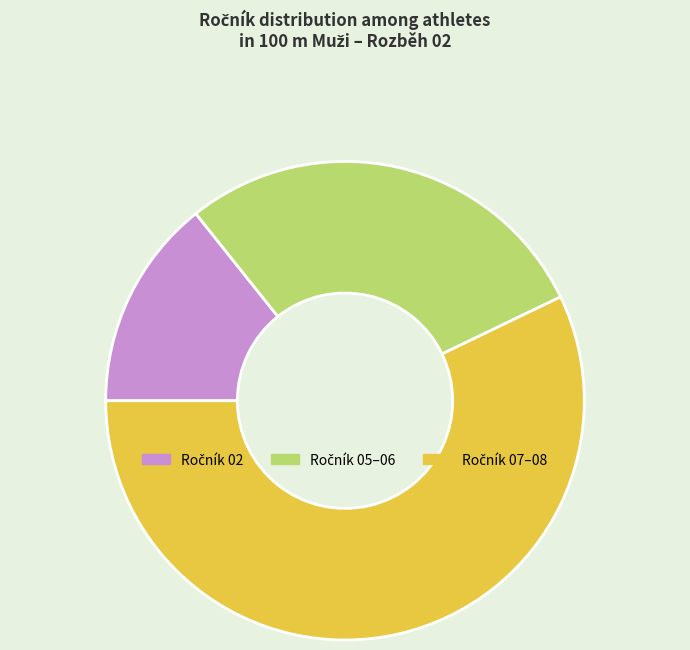

Does any single category account for the majority?

Yes